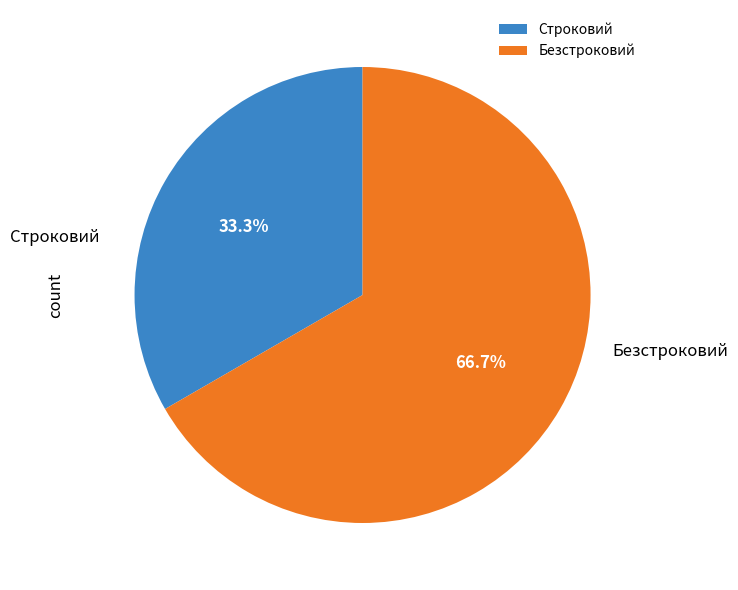

Does any single category account for the majority?

Yes